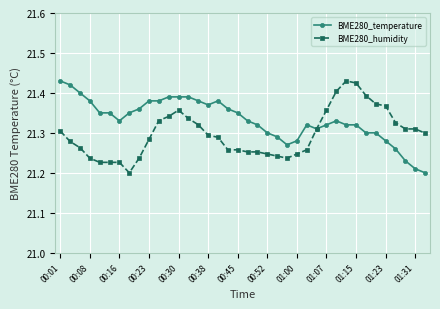

List the series in order of their overall mean, lowest first.

BME280_humidity, BME280_temperature